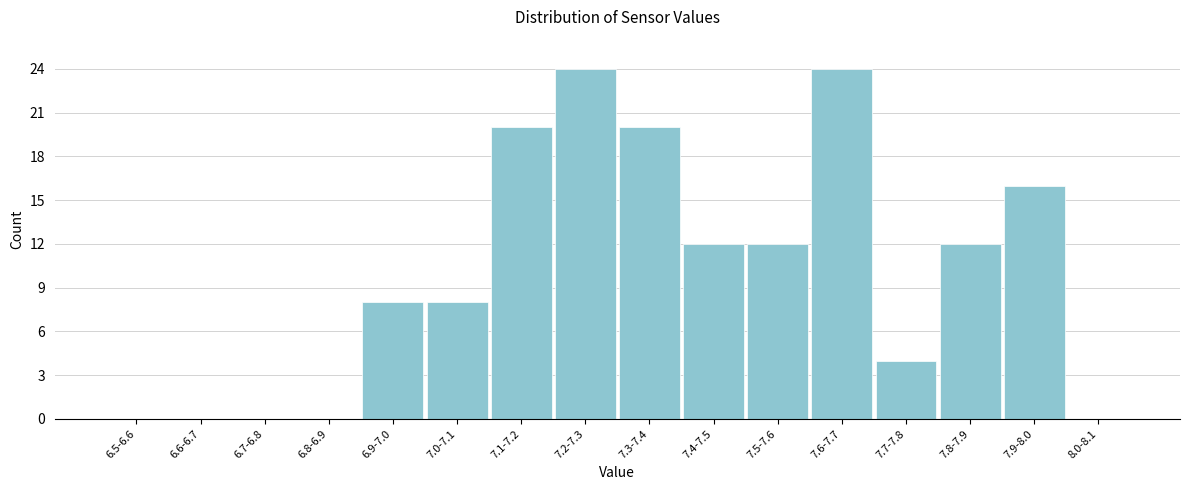

Reading right to left, list all the values displayed in this chart.

8.0-8.1=0	7.9-8.0=16	7.8-7.9=12	7.7-7.8=4	7.6-7.7=24	7.5-7.6=12	7.4-7.5=12	7.3-7.4=20	7.2-7.3=24	7.1-7.2=20	7.0-7.1=8	6.9-7.0=8	6.8-6.9=0	6.7-6.8=0	6.6-6.7=0	6.5-6.6=0